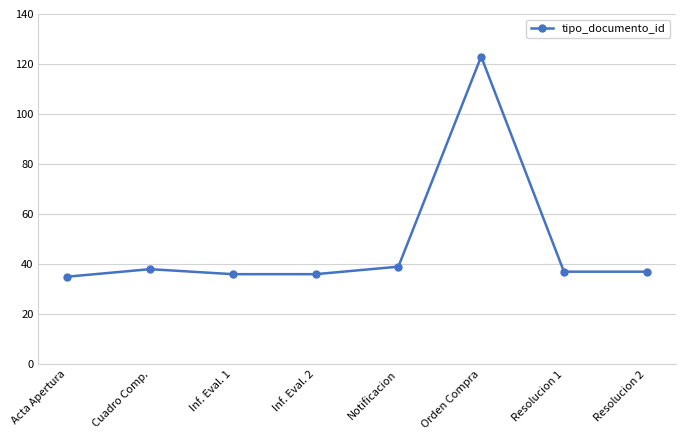

What is the smallest value displayed?

35